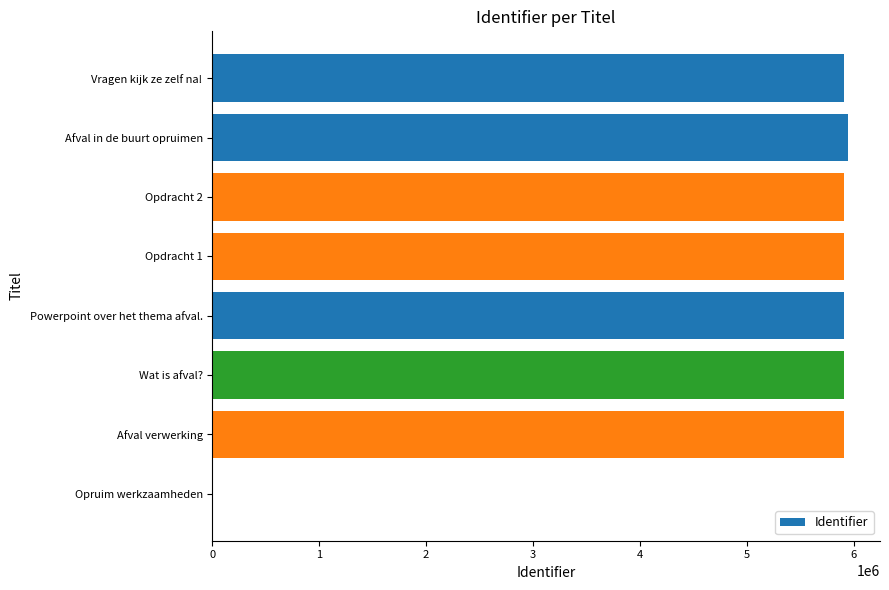

How many values are above zero?

7